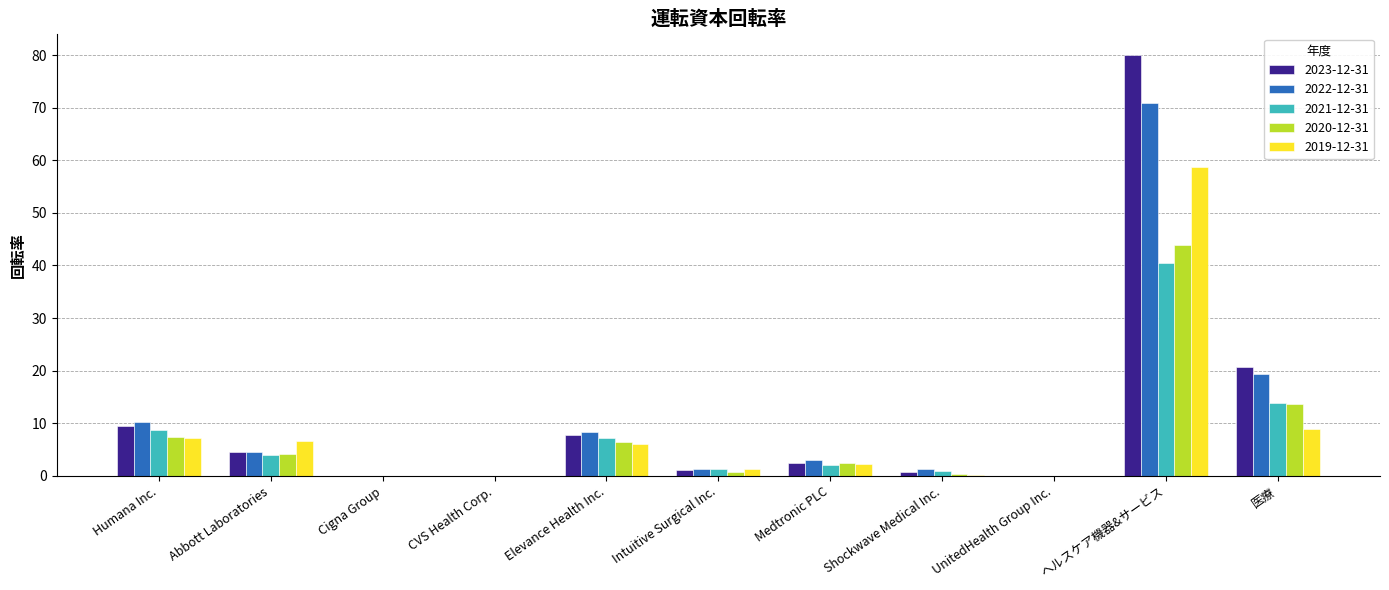

How many groups of bars are there?

11